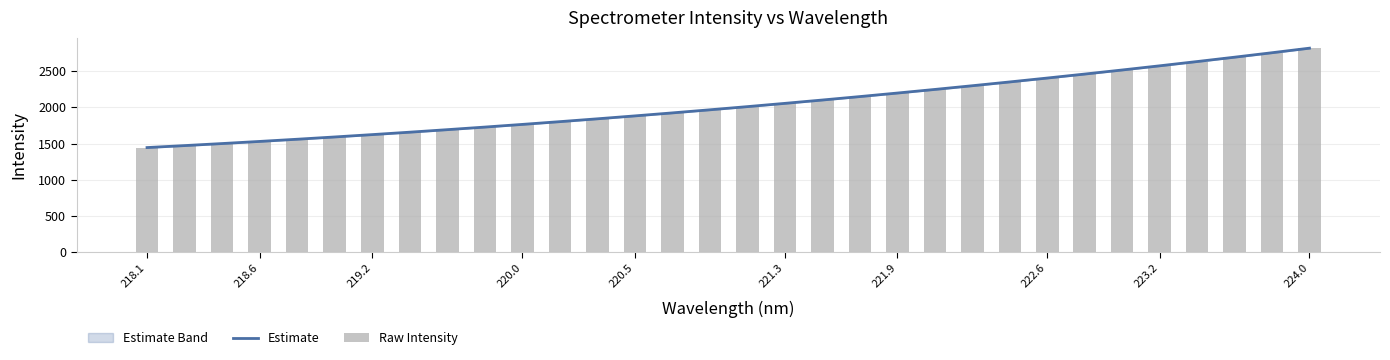

How many categories are shown in the chart?

32